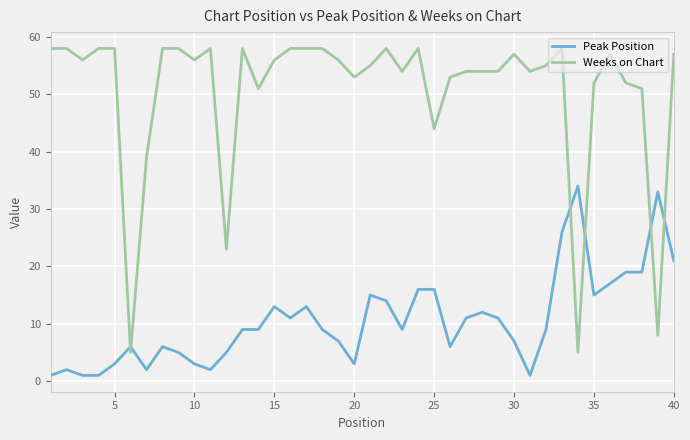

Rank the series by their maximum value, from lowest to highest.

Peak Position, Weeks on Chart